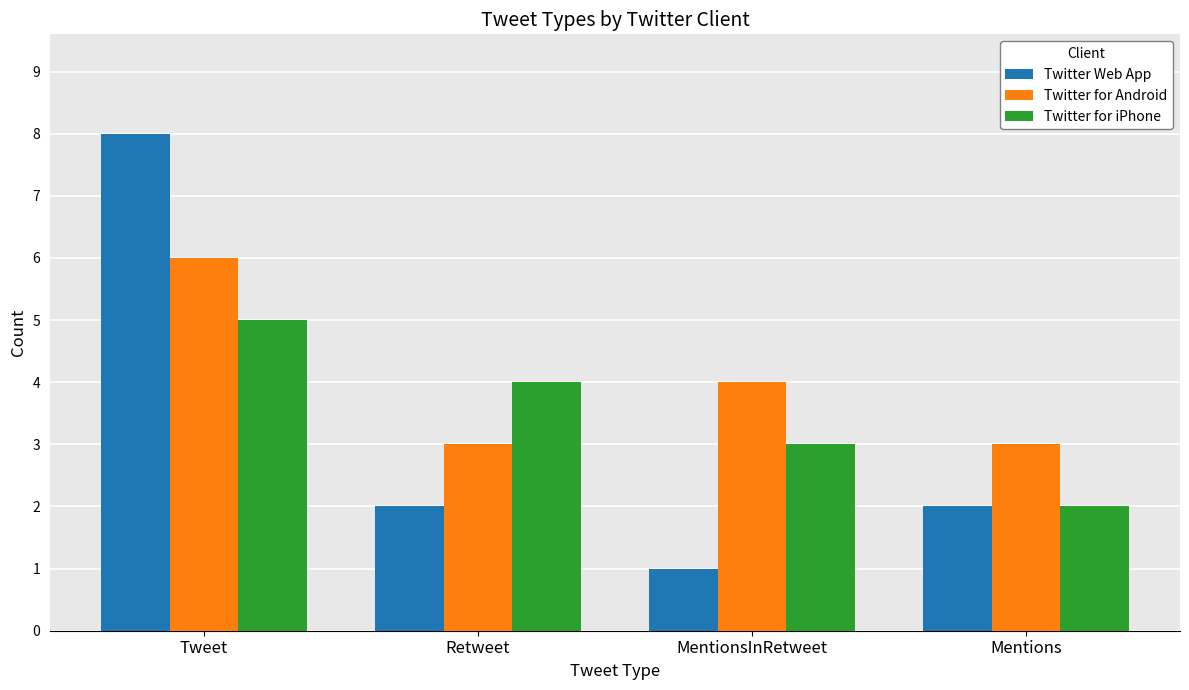

Which series has the widest spread of values?

Twitter Web App